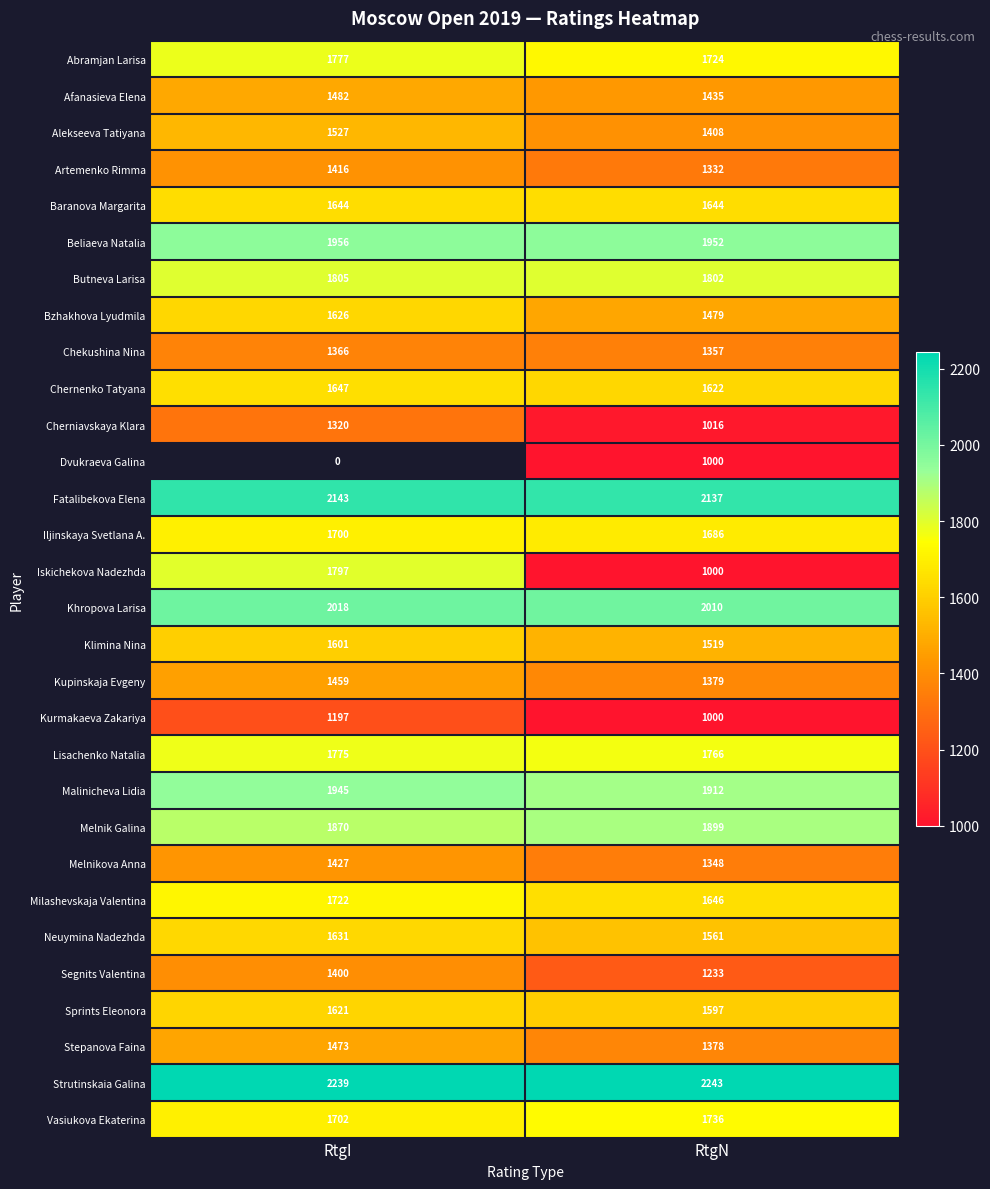

What is the difference between the highest and lowest values at RtgN?

1243